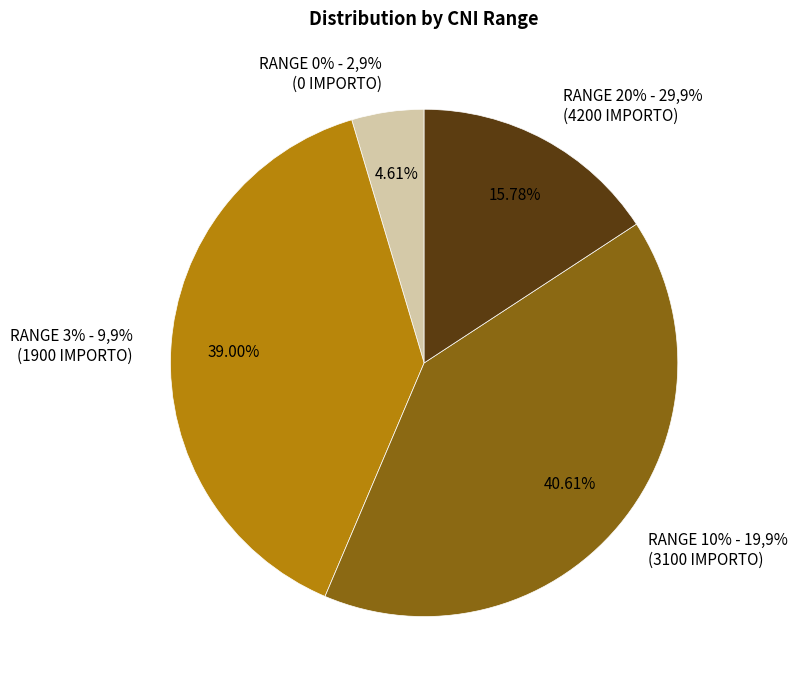

True or false: RANGE 20% - 29,9% accounts for 27% of the total.

False